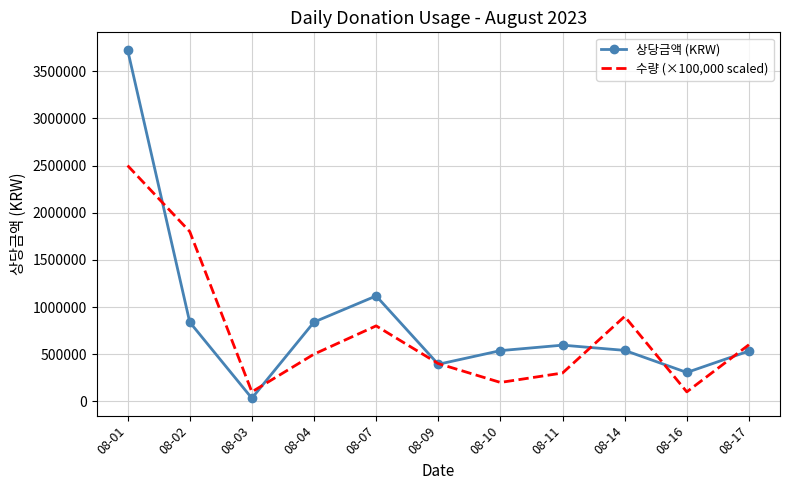

Rank the series by their maximum value, from lowest to highest.

수량 (×100,000 scaled), 상당금액 (KRW)